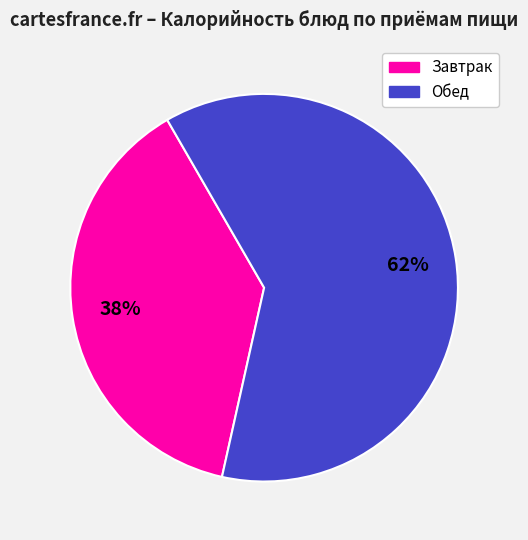

How many segments does this pie chart have?

2